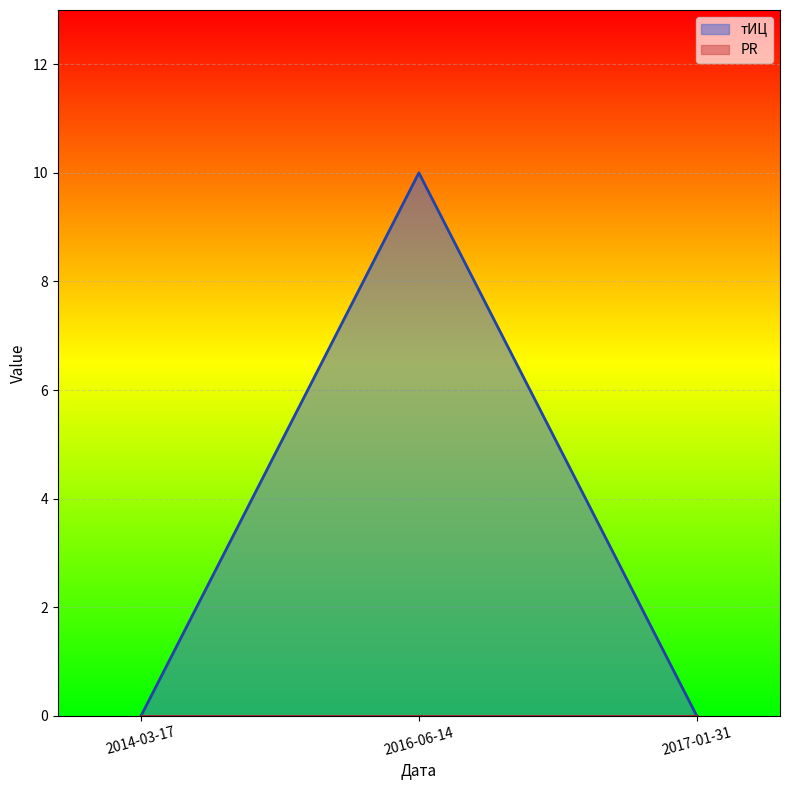

List the labels in order of value, smallest first.

2014-03-17, 2017-01-31, 2016-06-14